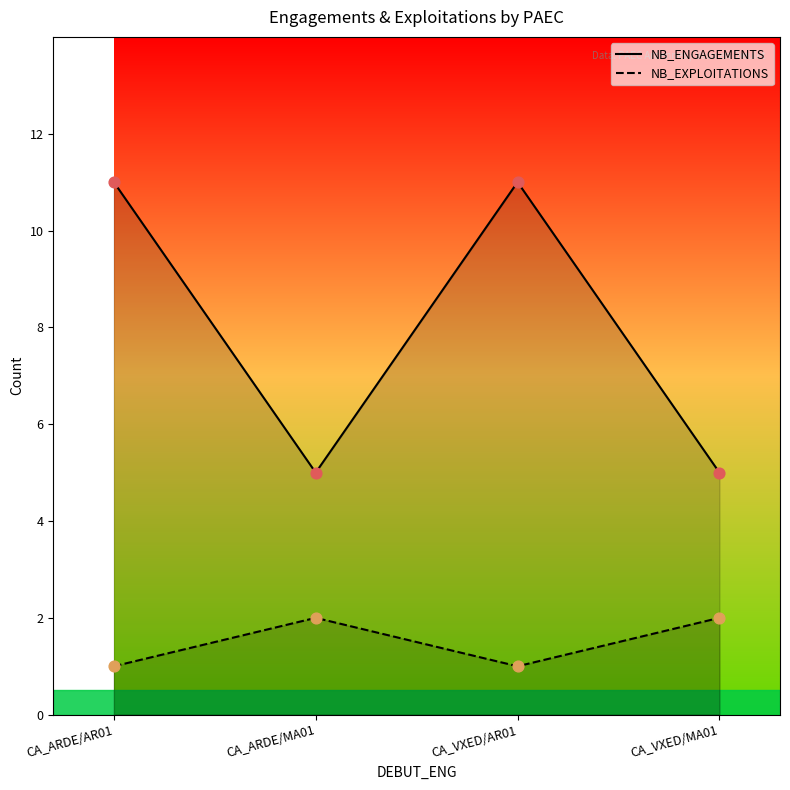

What are all the series names shown in the legend?

NB_ENGAGEMENTS, NB_EXPLOITATIONS